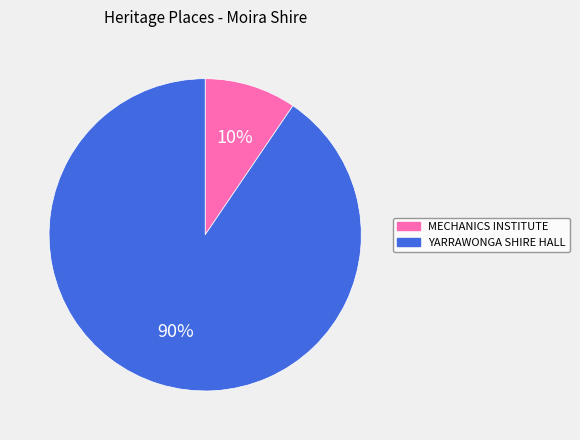

Which category accounts for the majority?

YARRAWONGA SHIRE HALL